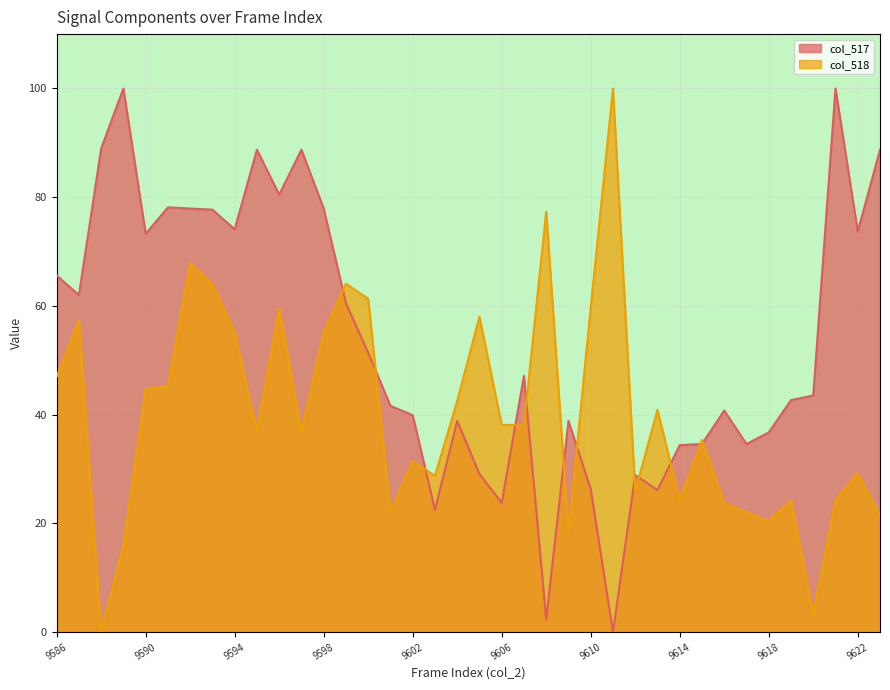

Rank the series by their maximum value, from highest to lowest.

col_517, col_518